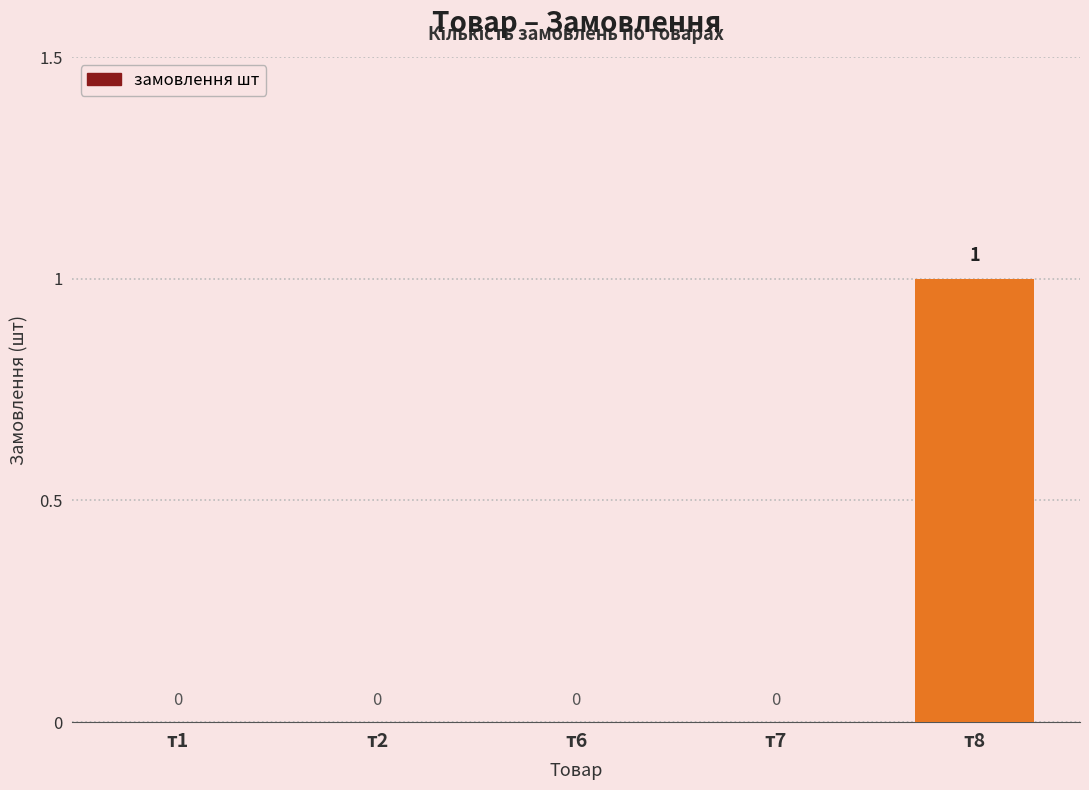

Which label corresponds to the largest value in the chart?

т8